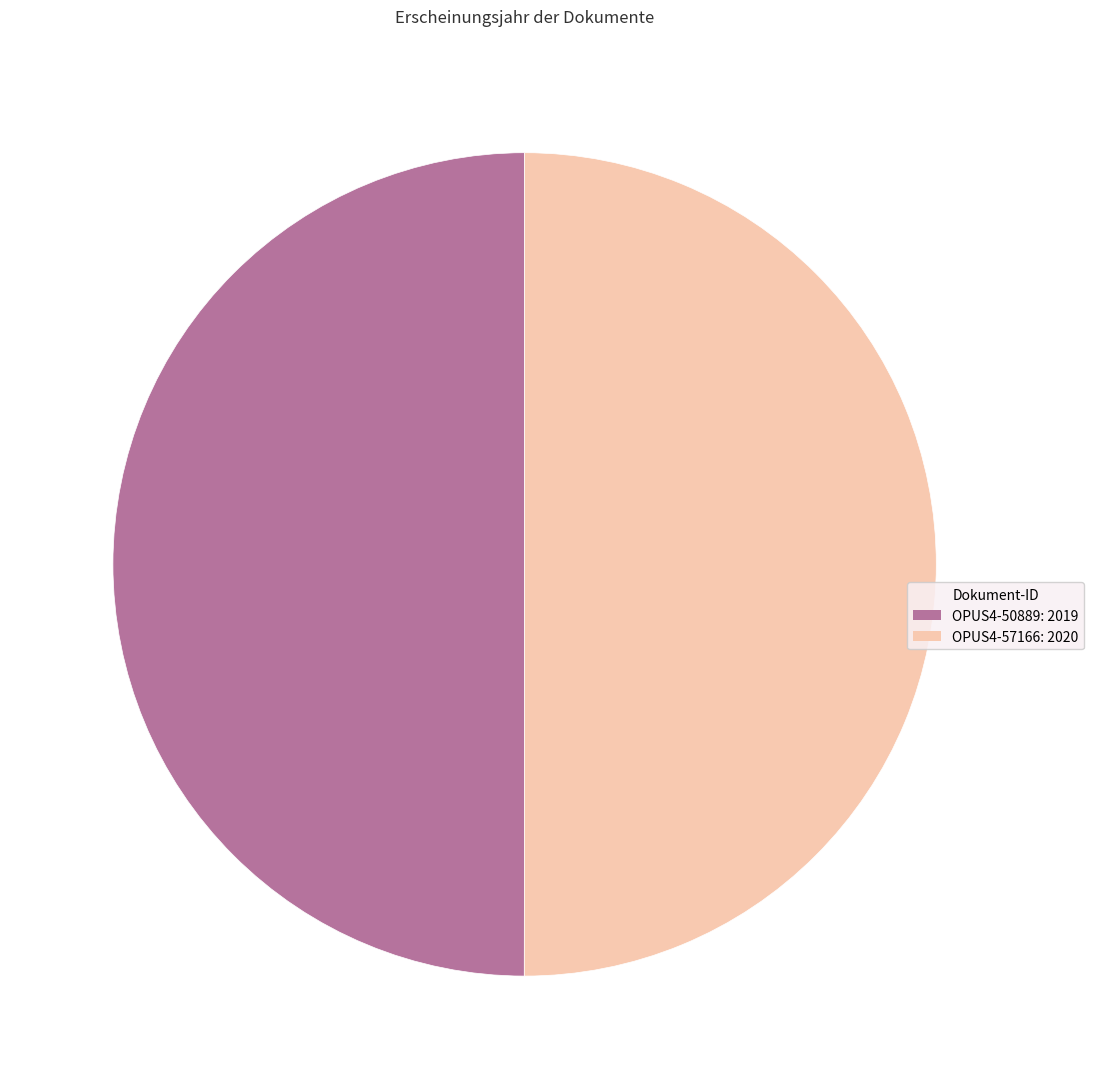

The OPUS4-57166 slice represents 50% of the pie. True or false?

True